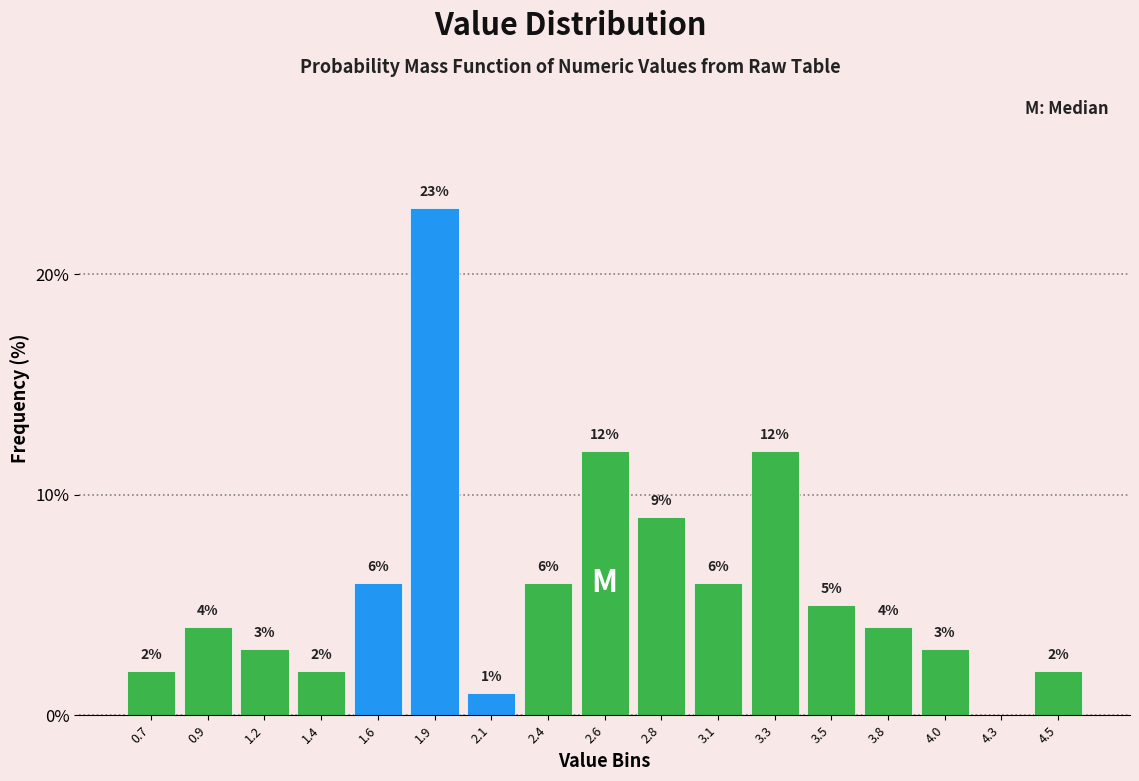

Reading left to right, transcribe all the data shown in this chart.

0.7=2	0.9=4	1.2=3	1.4=2	1.6=6	1.9=23	2.1=1	2.4=6	2.6=12	2.8=9	3.1=6	3.3=12	3.5=5	3.8=4	4.0=3	4.3=0	4.5=2